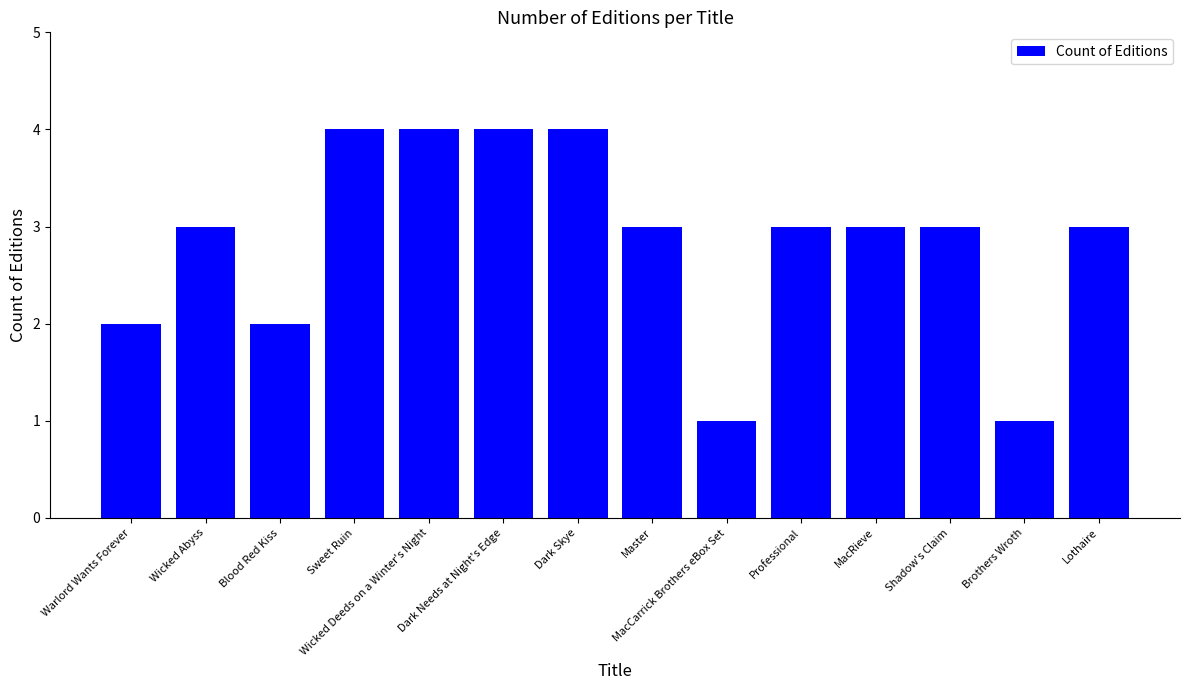

Is it true that the value at Lothaire is 3?

True